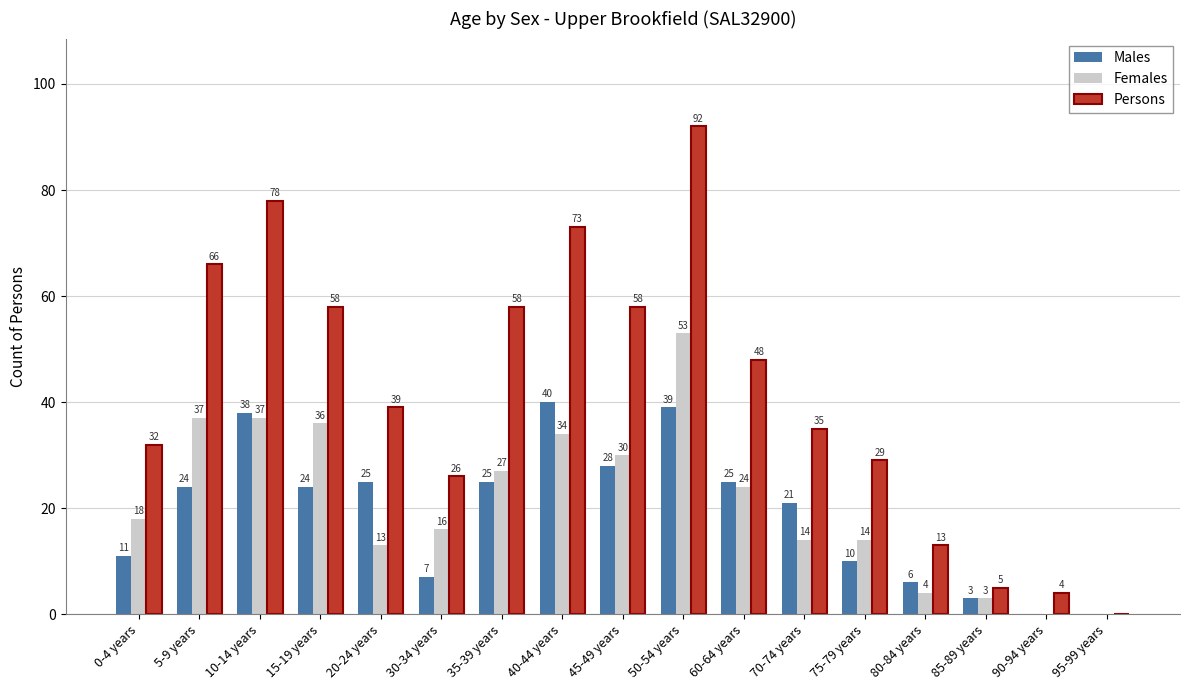

Reading right to left, what are all the values shown in this chart?

Males: 0	0	3	6	10	21	25	39	28	40	25	7	25	24	38	24	11
Females: 0	0	3	4	14	14	24	53	30	34	27	16	13	36	37	37	18
Persons: 0	4	5	13	29	35	48	92	58	73	58	26	39	58	78	66	32